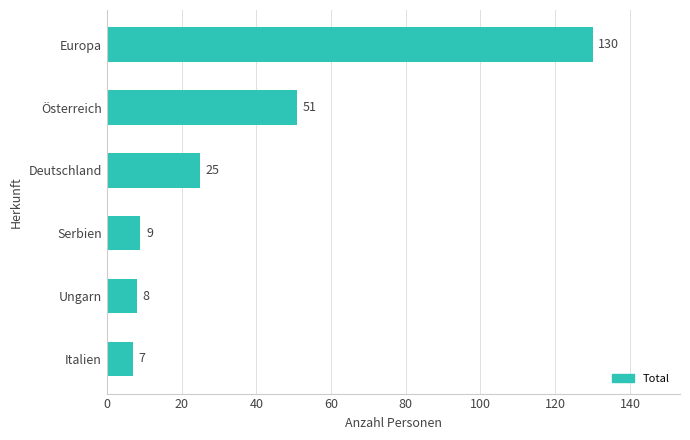

What is the change in value from Italien to Serbien?

+2